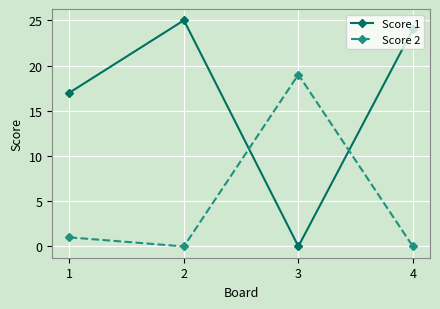

Reading left to right, transcribe all the data shown in this chart.

Score 1: 17	25	0	24
Score 2: 1	0	19	0